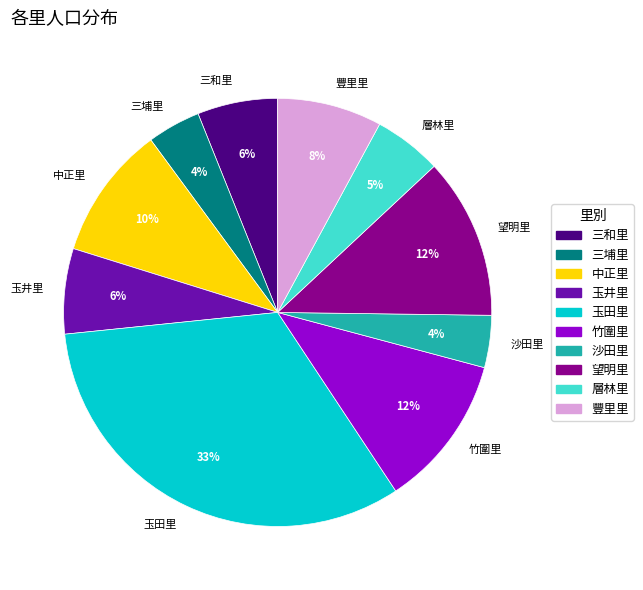

What percentage is the 沙田里 slice, to the nearest percent?

4%